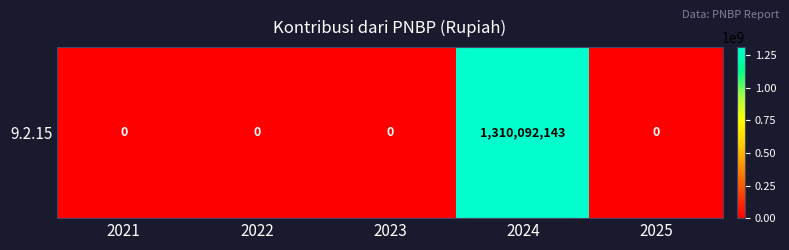

How many data points are above 0?

1